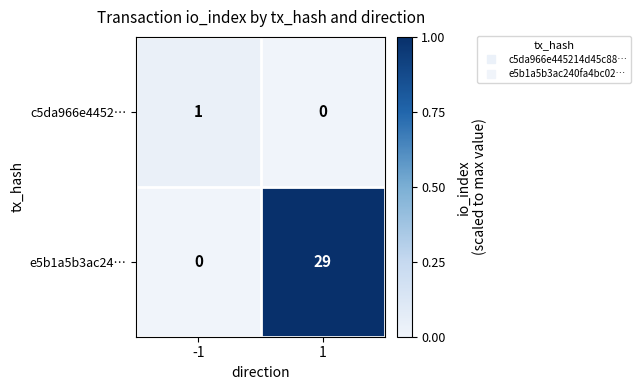

The e5b1a5b3ac24… series shows 14 at 1. True or false?

False